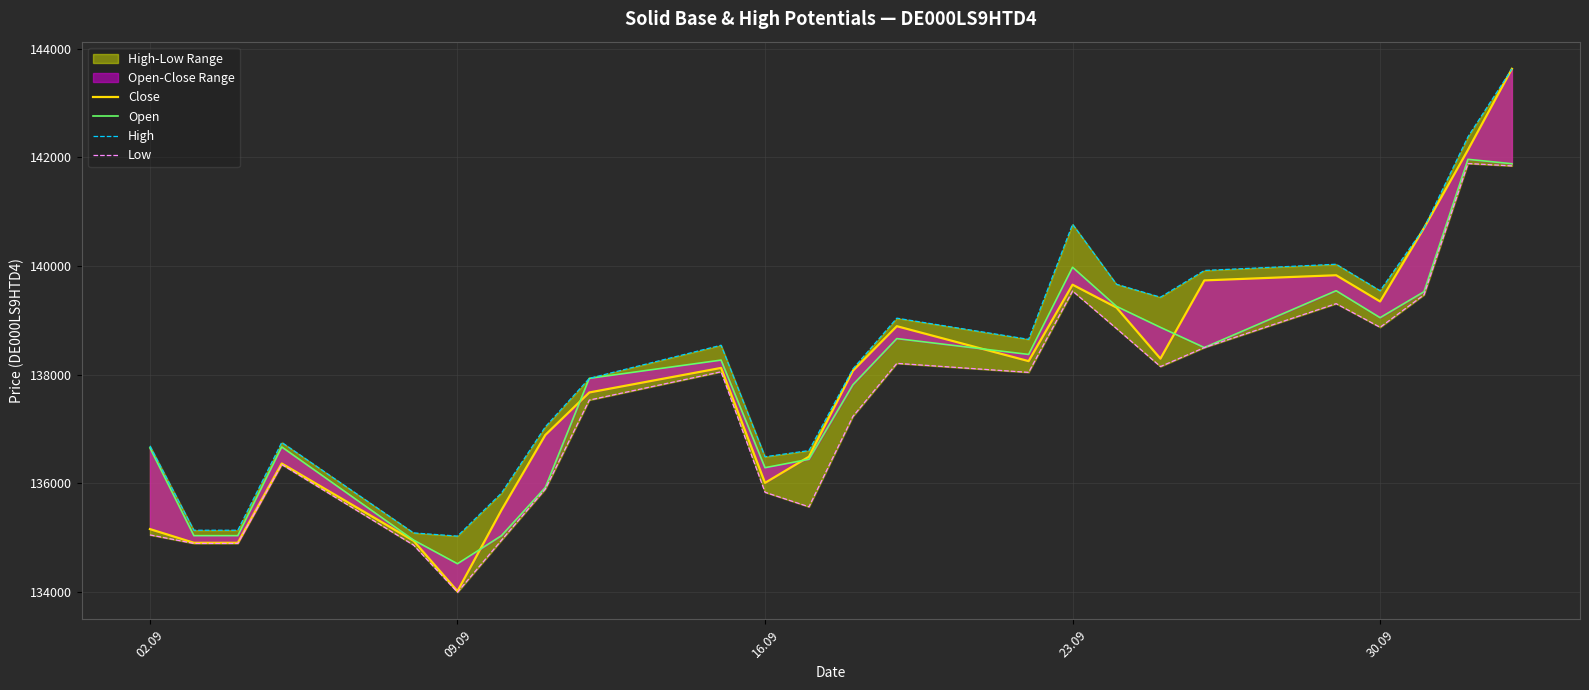

Reading left to right, transcribe all the data shown in this chart.

Close: 135155	134903	134903	136362	134940	134012	135503	136888	137670	138122	136006	136488	138070	138890	138247	139654	139233	138293	139733	139828	139345	140699	142136	143628
Open: 136650	135034	135034	136667	134953	134517	135033	135921	137930	138266	136285	136440	137812	138662	138370	139975	139255	138869	138497	139543	139047	139525	141962	141881
High: 136687	135134	135134	136751	135085	135026	135817	137038	137930	138540	136487	136600	138104	139038	138648	140768	139662	139424	139916	140031	139544	140699	142377	143628
Low: 135048	134891	134891	136343	134861	133992	134949	135893	137530	138051	135833	135565	137229	138206	138040	139538	138847	138147	138497	139305	138870	139468	141885	141841